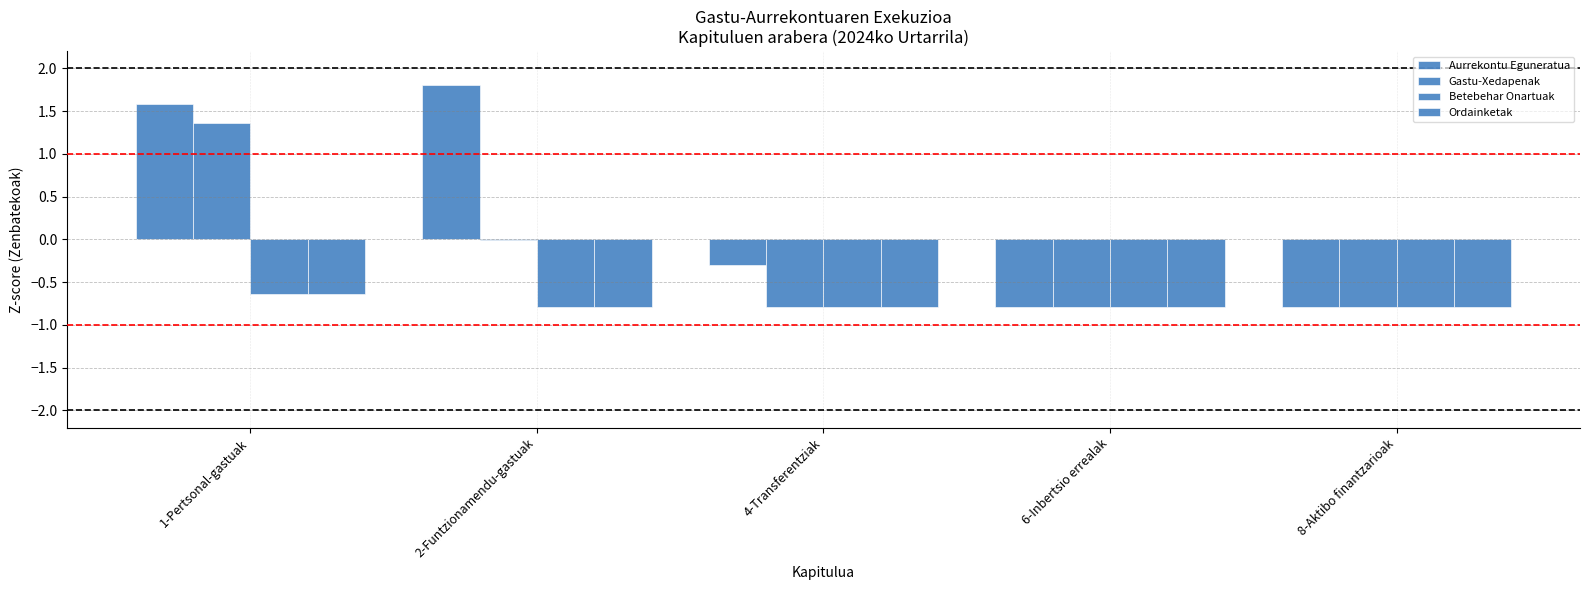

What is the value of the Ordainketak bar at the 3rd from the left?

-0.8